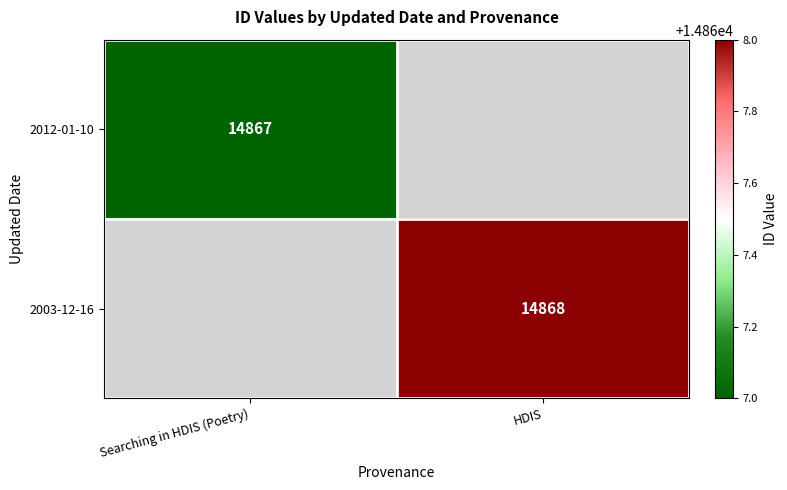

The 2012-01-10 series shows 14867 at Searching in HDIS (Poetry). True or false?

True